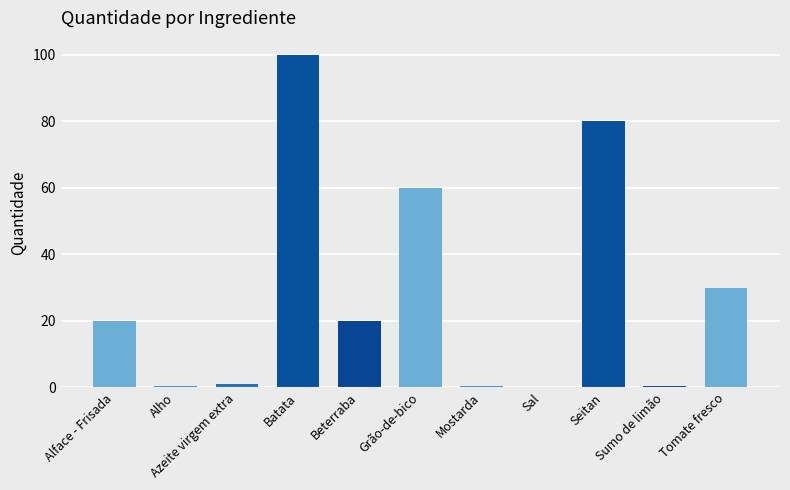

What value does the data have at Alho?

0.5